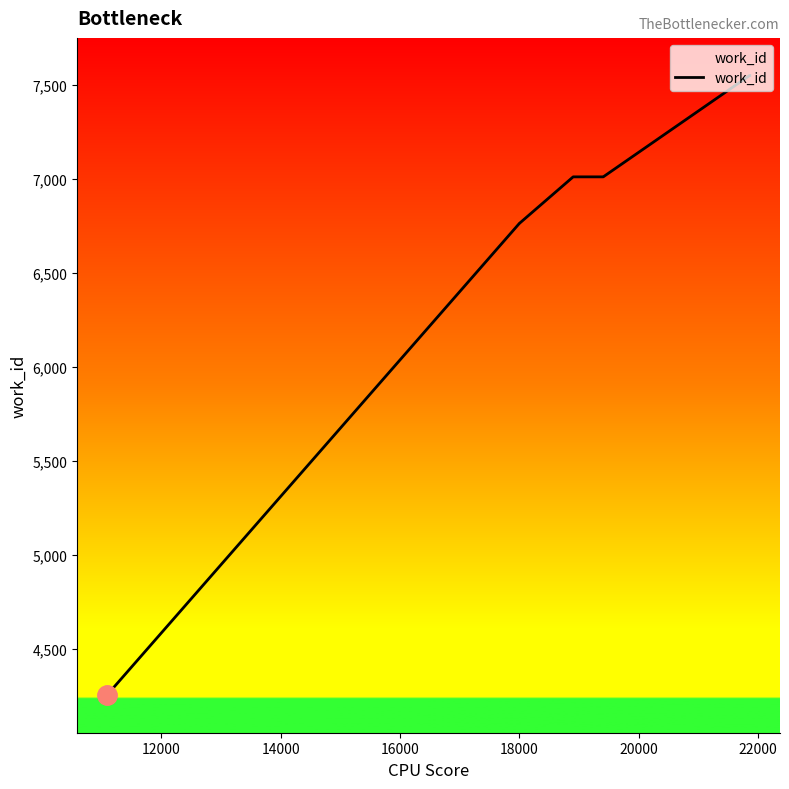

What is the difference between the maximum and minimum values?

3295